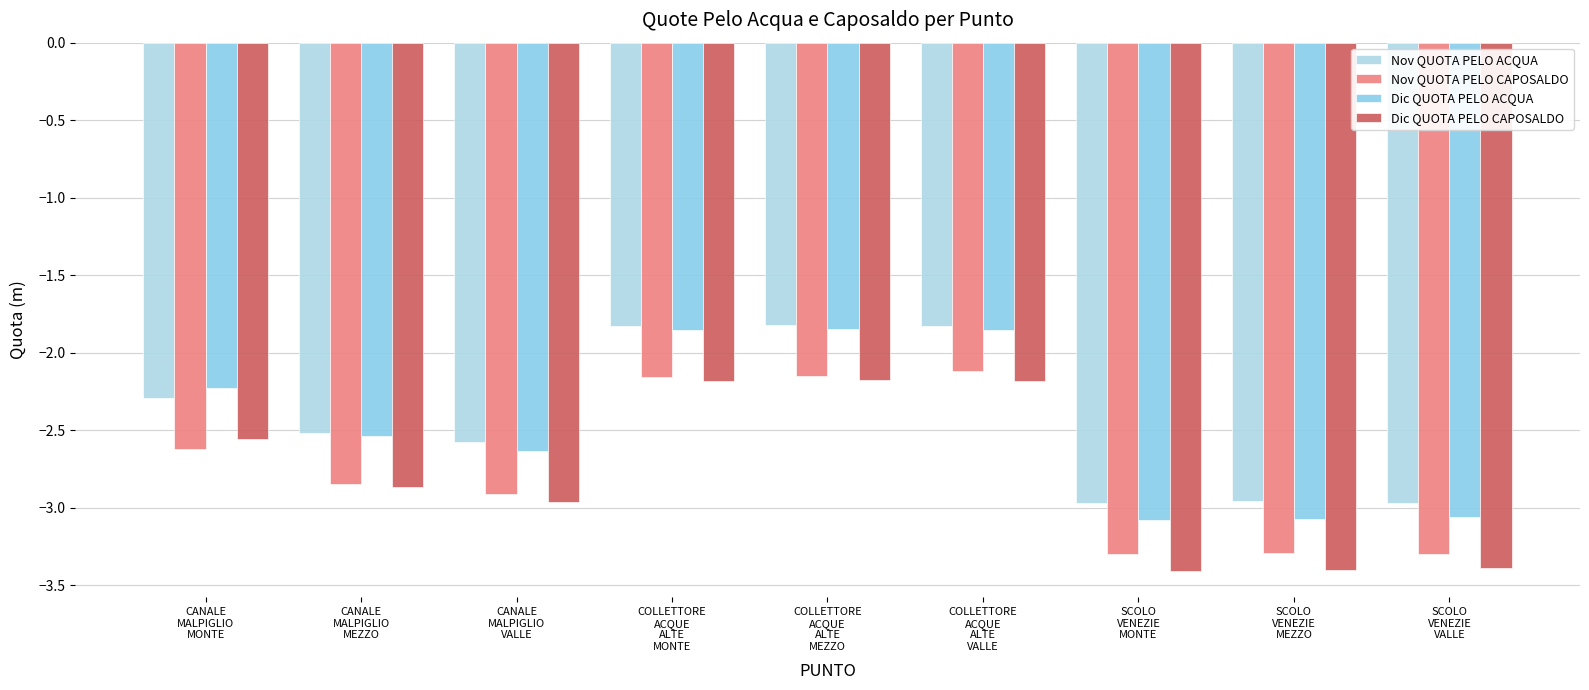

What is the label of the 7th bar from the left?

SCOLO
VENEZIE
MONTE